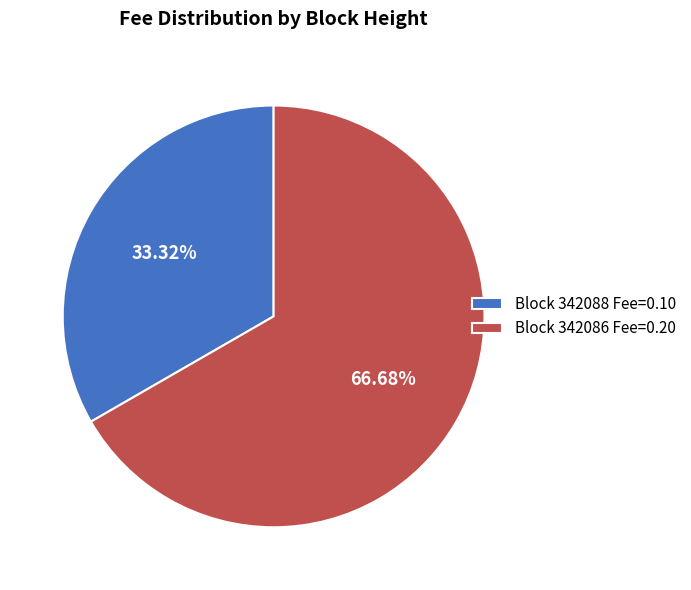

What is the largest slice in the pie chart?

Block 342086 Fee=0.20